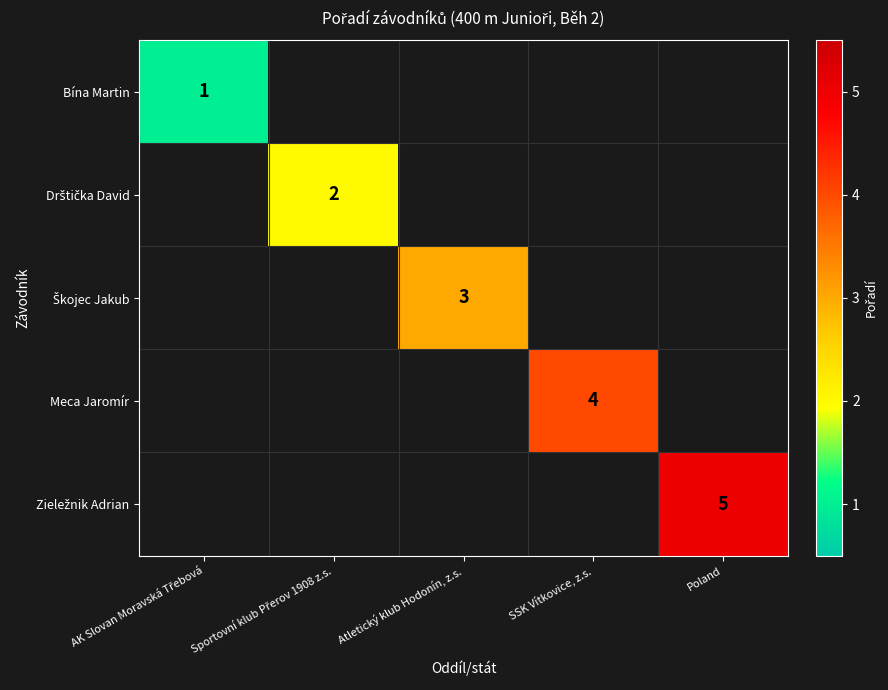

At how many categories does at least one series exceed 4?

1